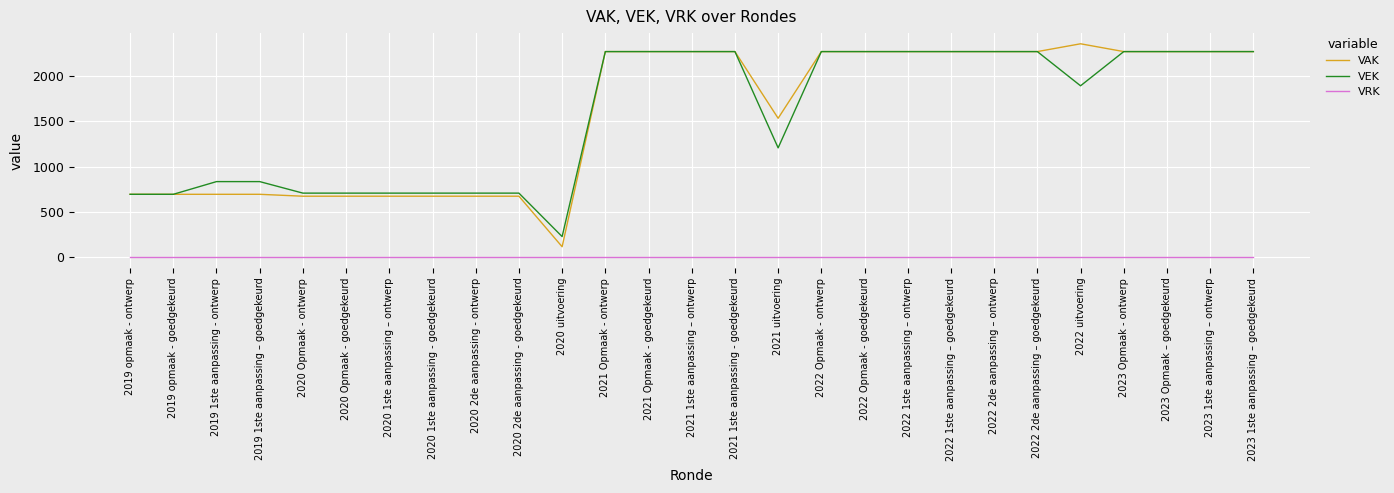

Which series changed the most between 2019 1ste aanpassing - ontwerp and 2020 1ste aanpassing - goedgekeurd?

VEK